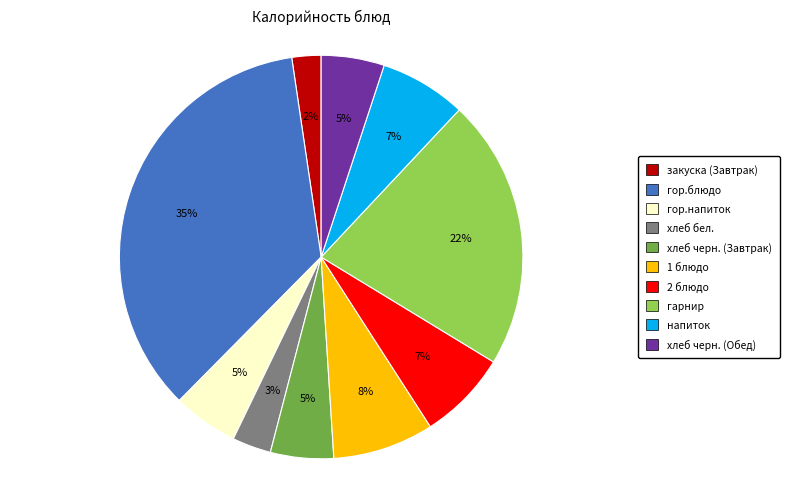

Is there any slice that represents more than half of the pie?

No